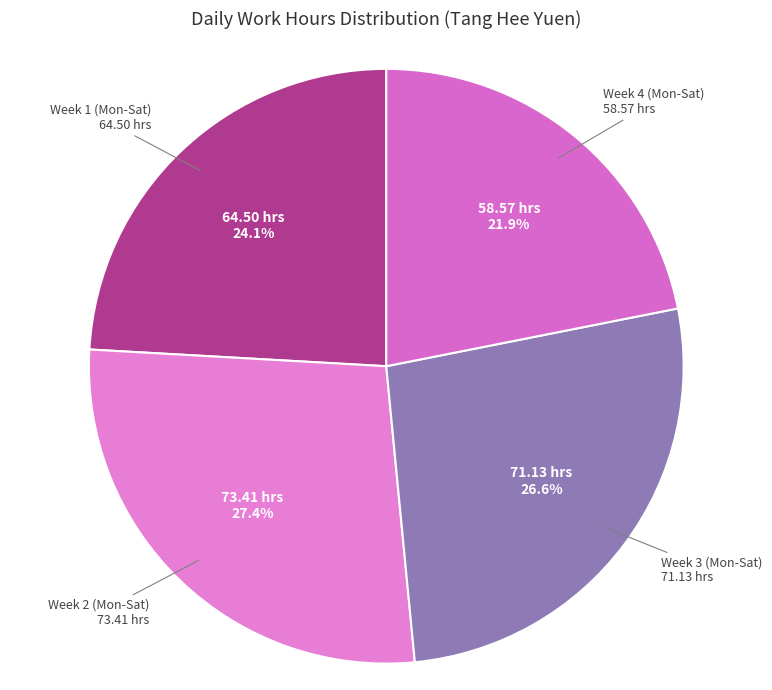

Rank the categories by value from highest to lowest.

Week 2 (Mon-Sat), Week 3 (Mon-Sat), Week 1 (Mon-Sat), Week 4 (Mon-Sat)